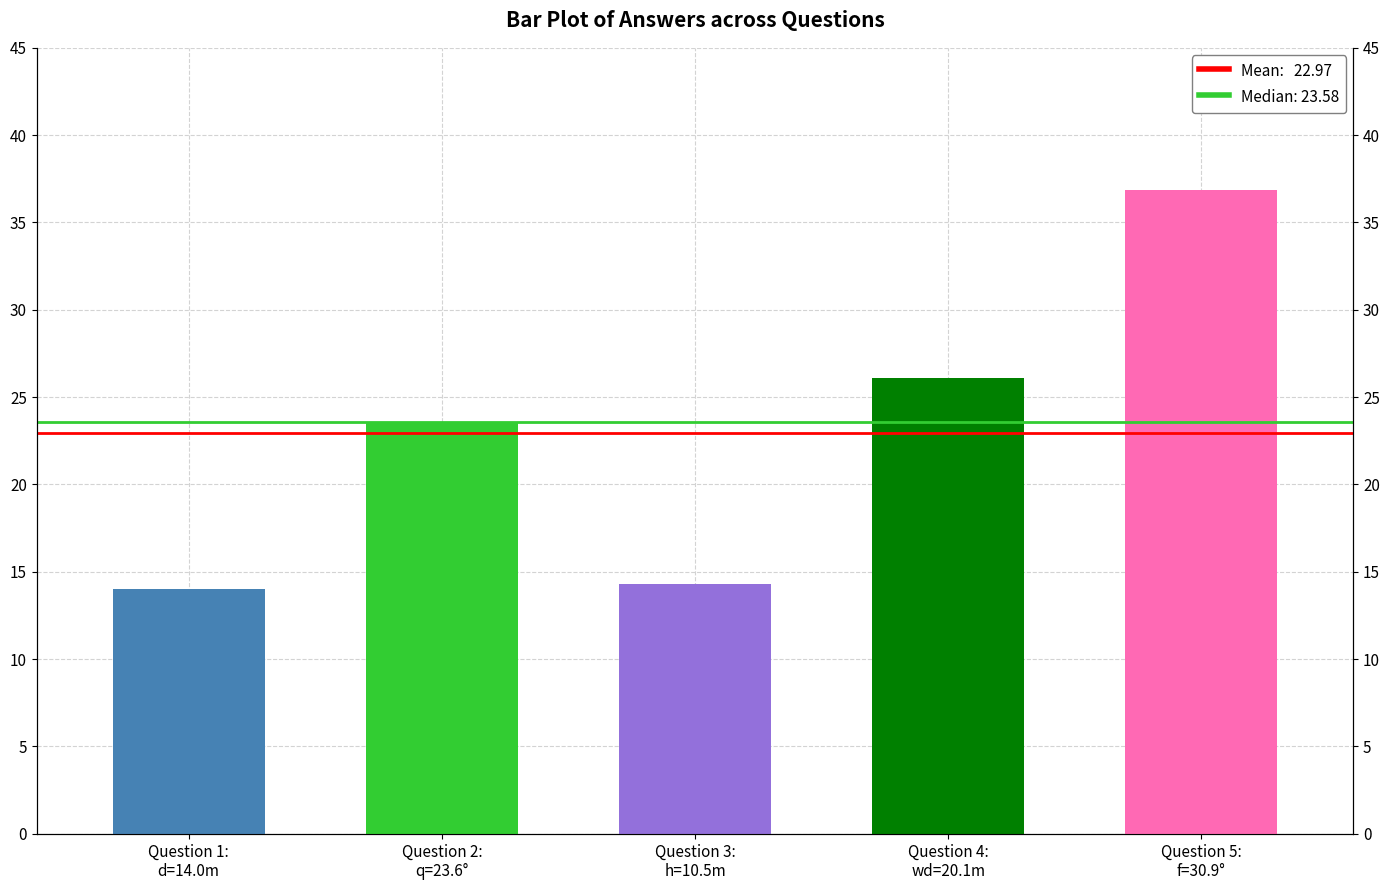

What is the maximum value shown in the chart?

36.9